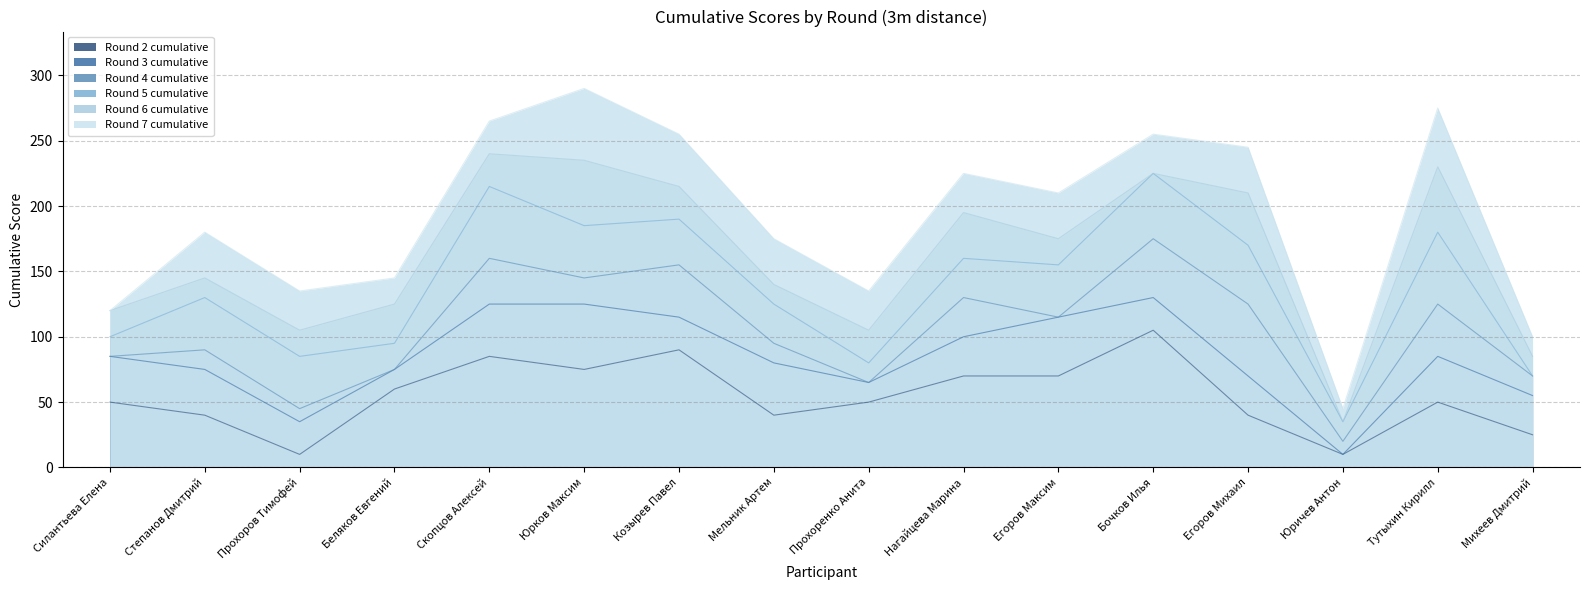

What is the value of the Round 6 cumulative point at the 16th from the left?

85